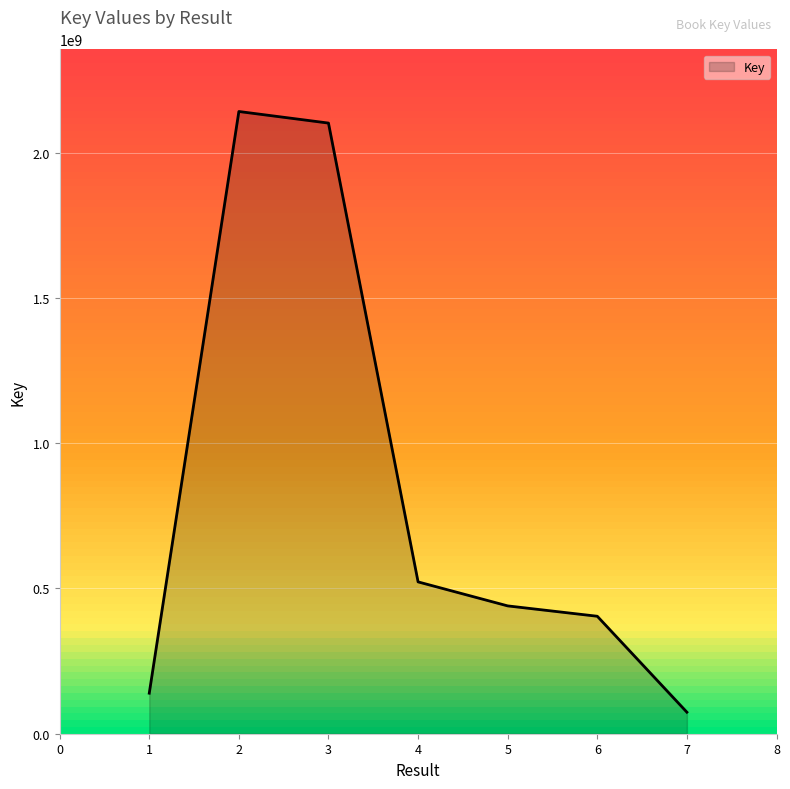

What is the sum of all values?

5823440306